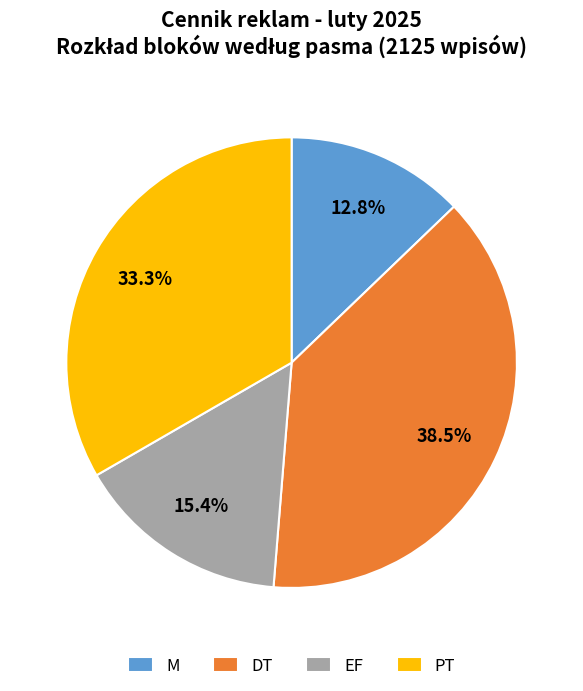

To the nearest percent, what portion does EF represent?

15%